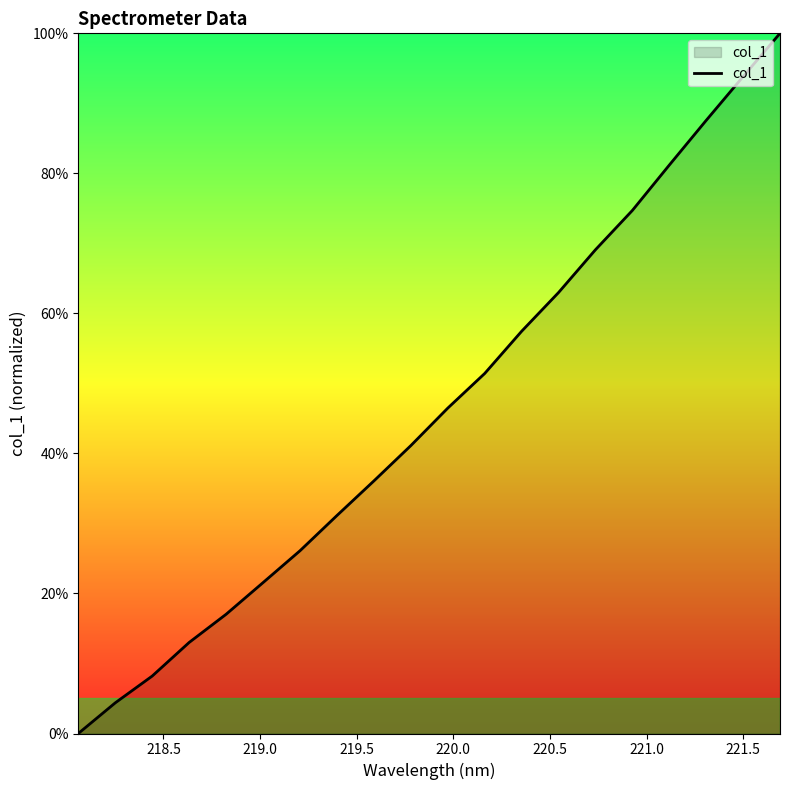

What is the greatest value displayed?

100.0